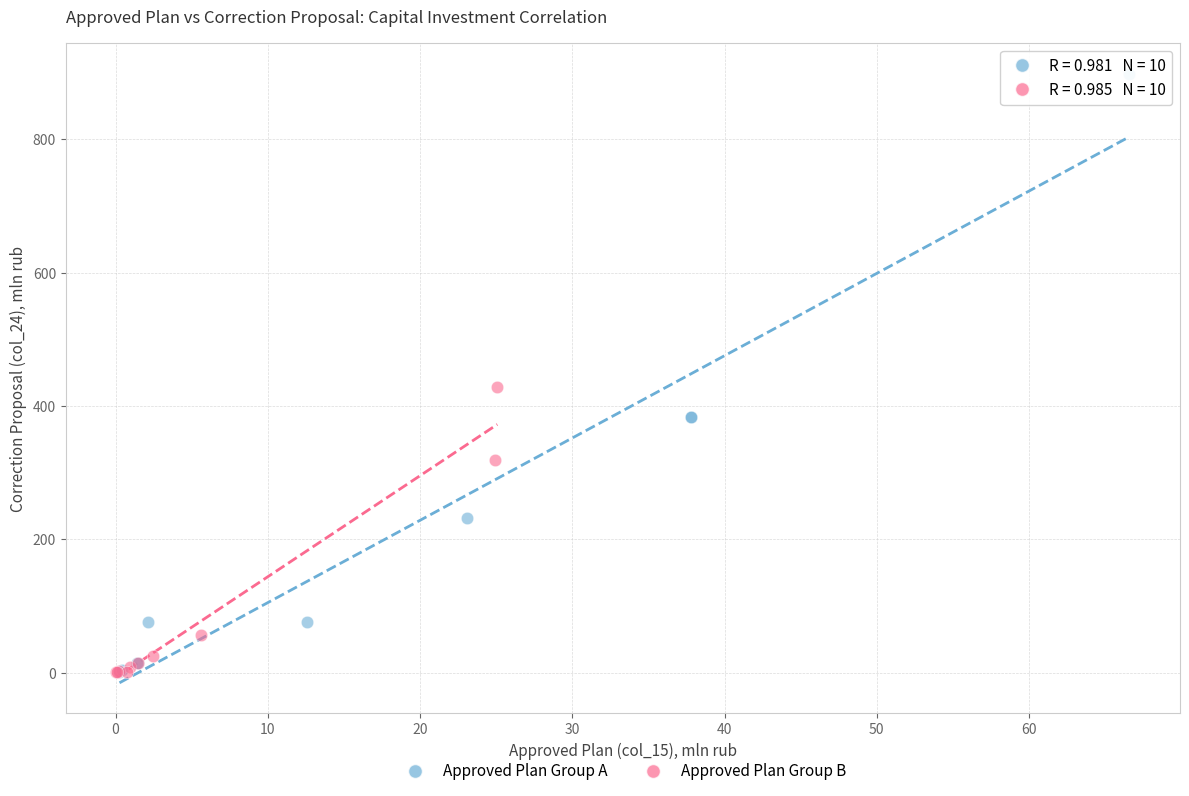

Which series contains the highest Y value?

Approved Plan Group A